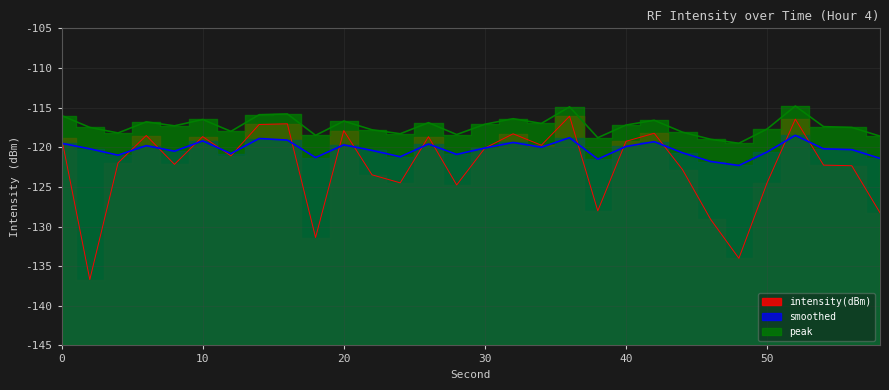

Does the chart display data point markers on the line(s)?

No